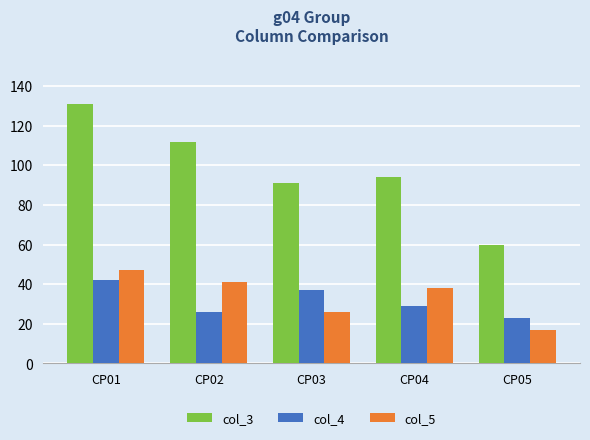

Rank the series at CP04 from lowest to highest value.

col_4, col_5, col_3